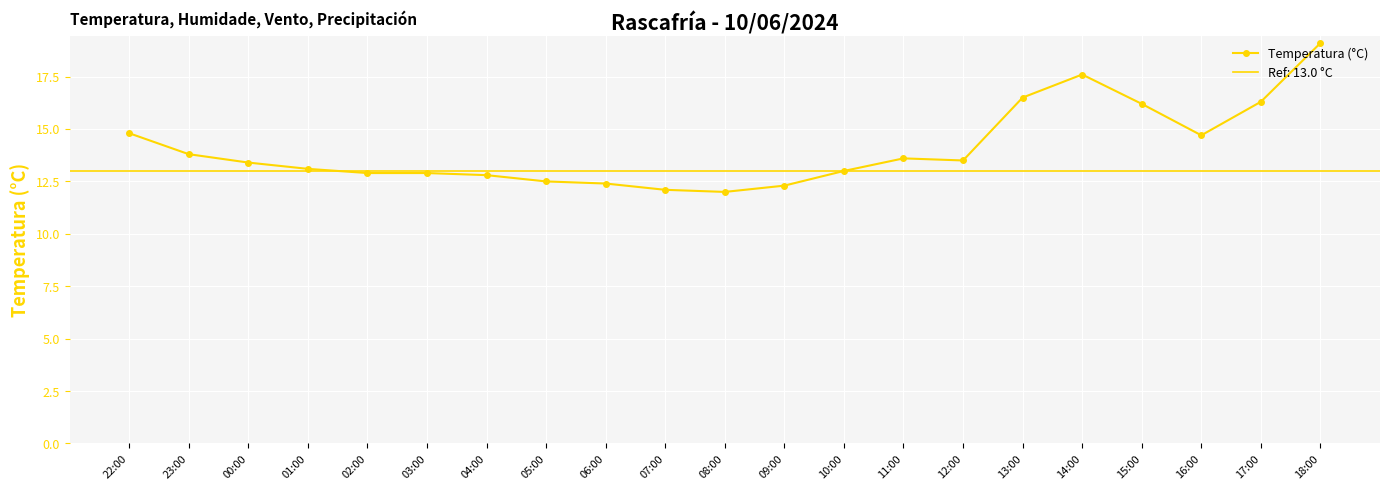

Between 06:00 and 22:00, which is larger?

22:00